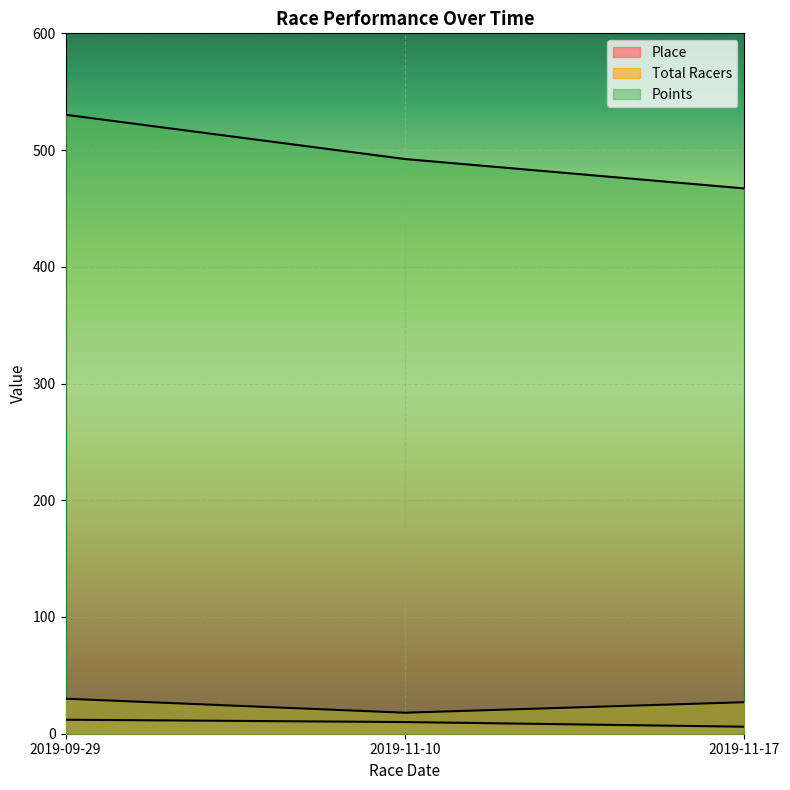

Count the number of categories in the chart.

3